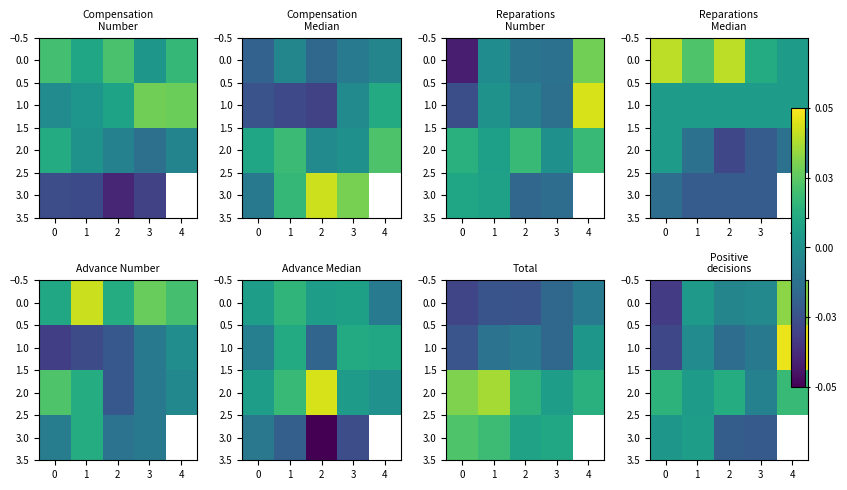

Is it true that 2.0 equals 0.0 at 1?

False